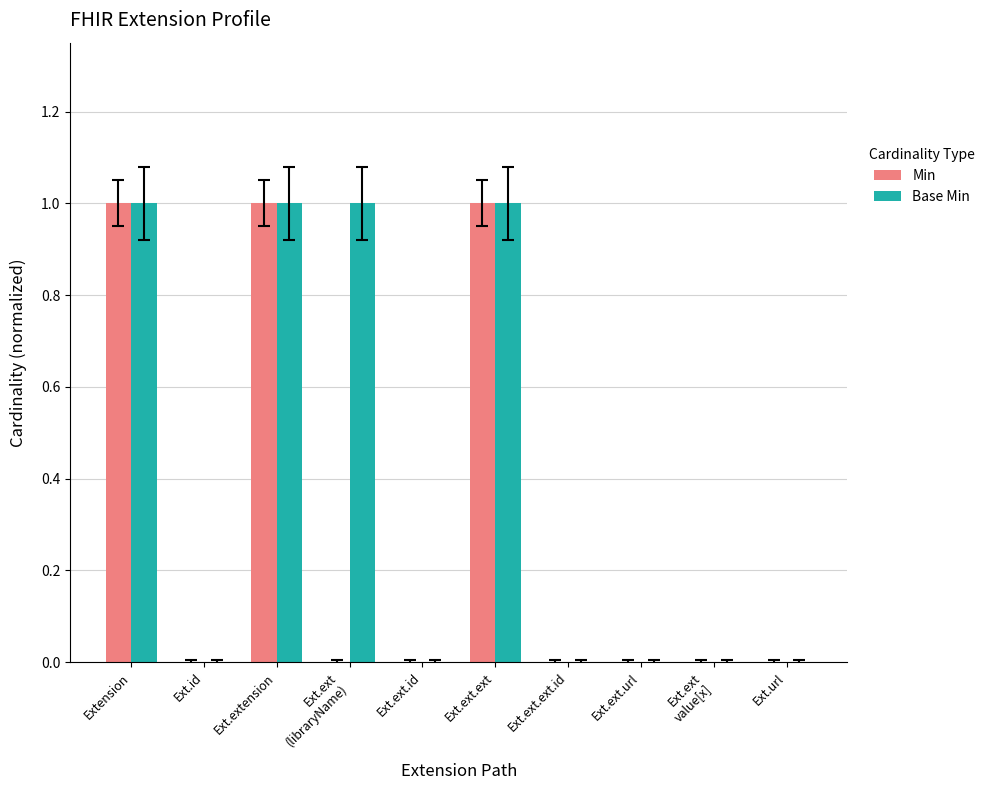

What is the maximum value shown in the chart?

1.0